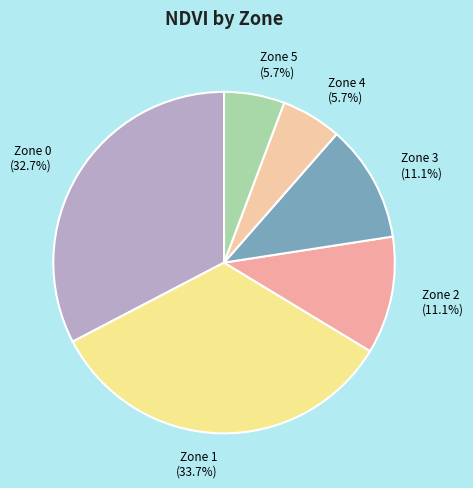

To the nearest percent, what percentage of the pie is Zone 3?

11%